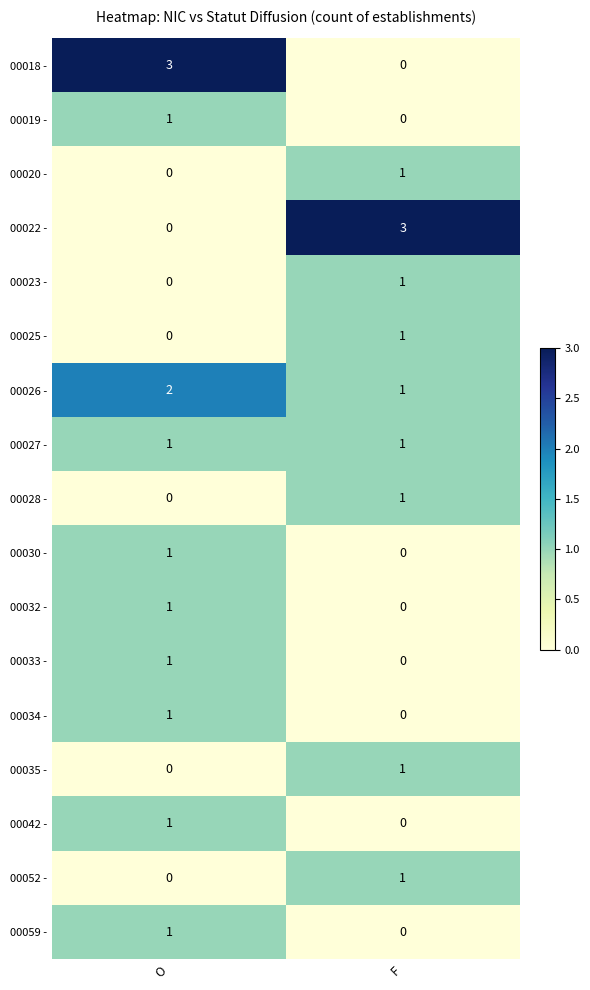

What is the difference between the highest and lowest values at O?

3